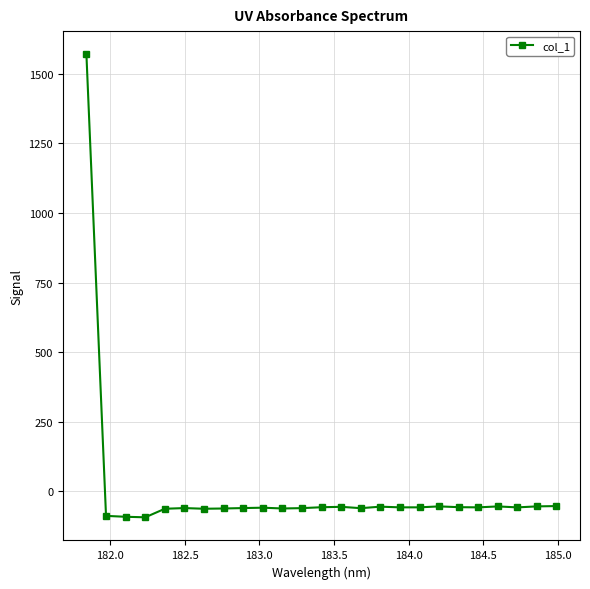

What is the value of the 7th point from the left?

-62.1